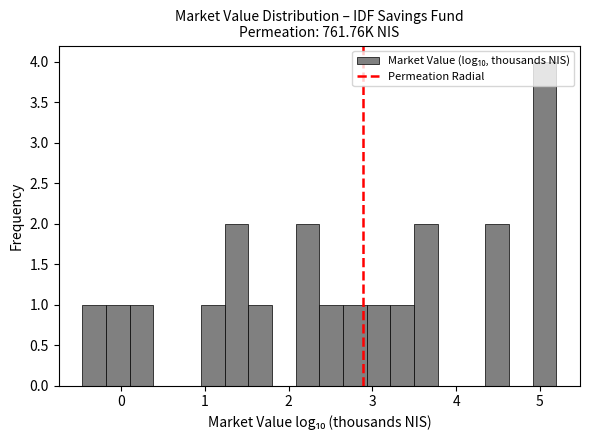

Around what value on the x-axis is the tallest bar? Give the approximate position of its centre, as read against the axis.

5.1